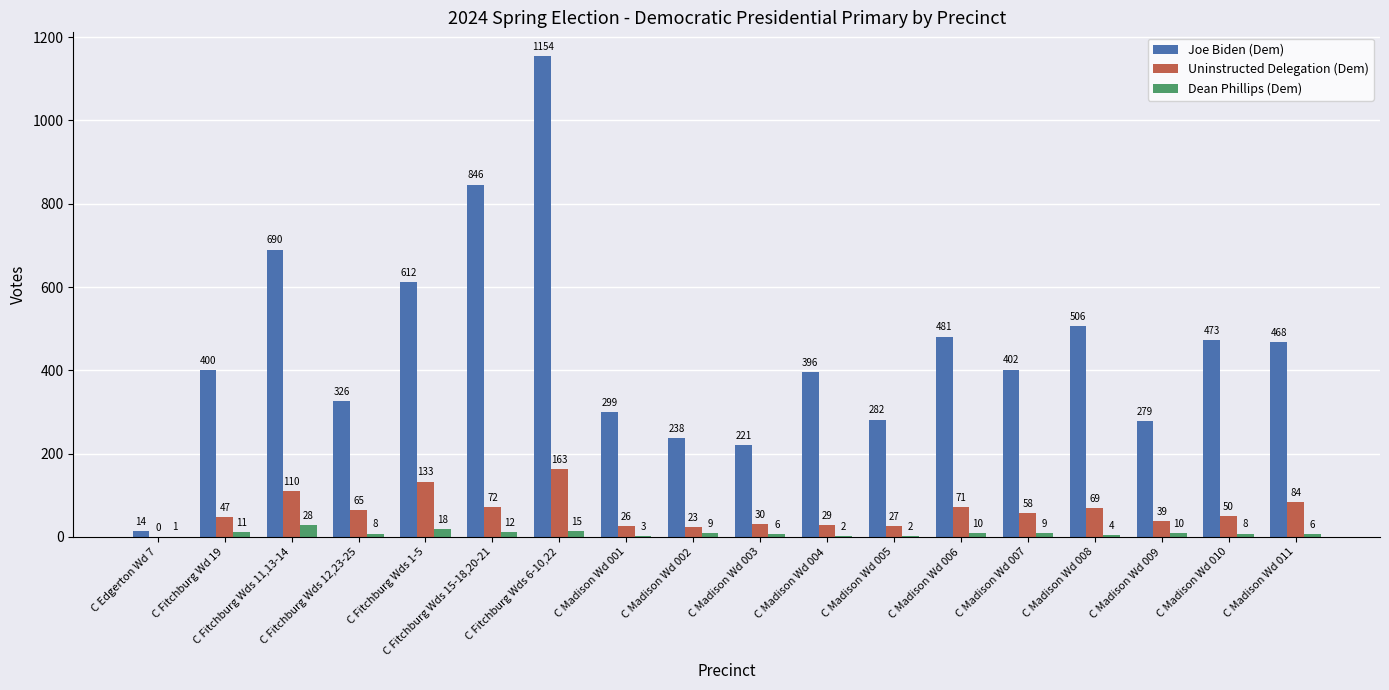

Are the bars horizontal?

No